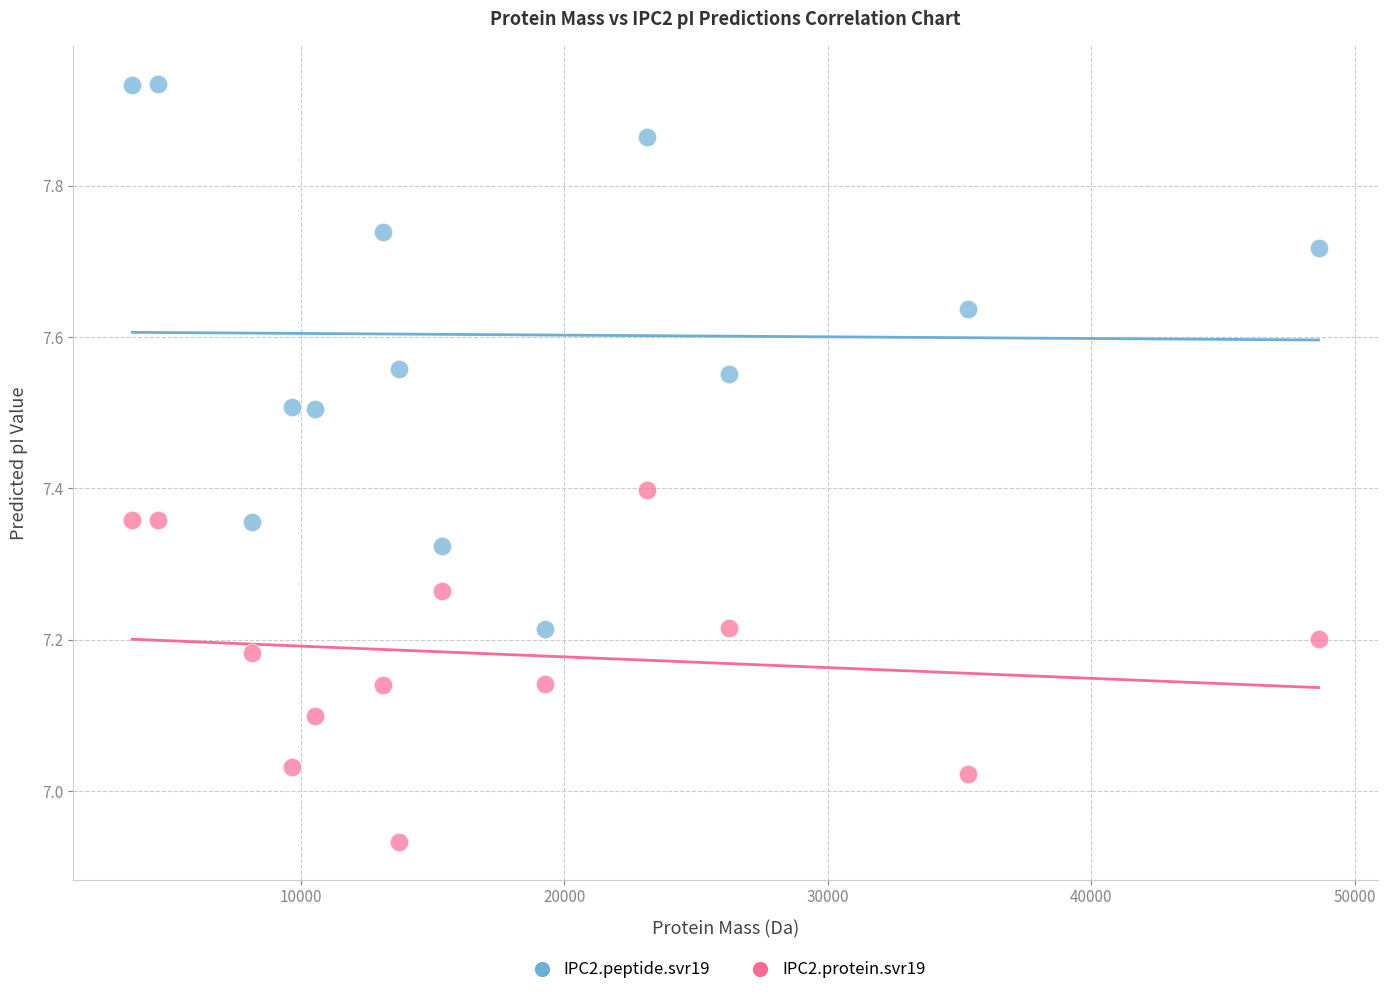

Which series has the largest Y range (max minus min)?

IPC2.peptide.svr19